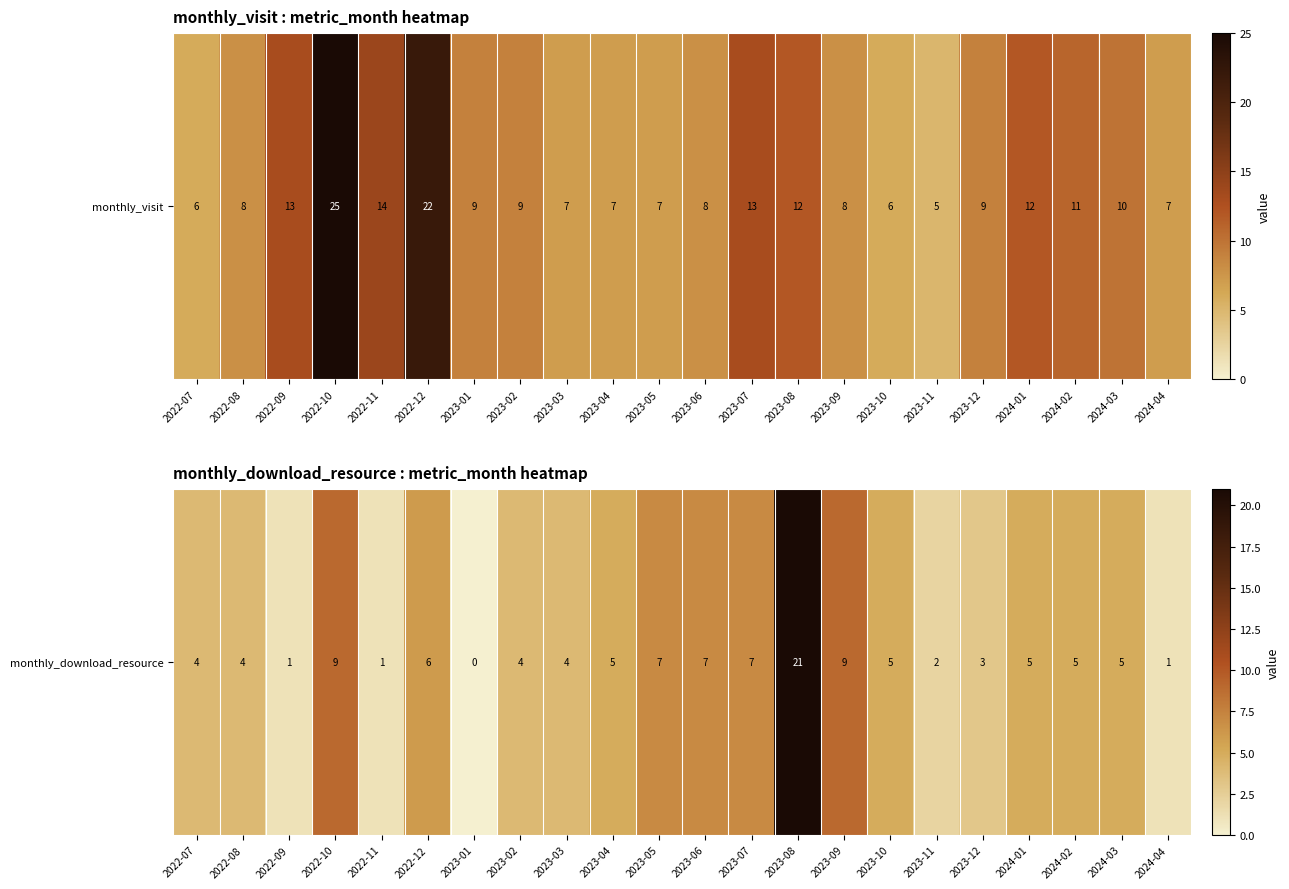

What is the difference between the maximum and minimum values?

21